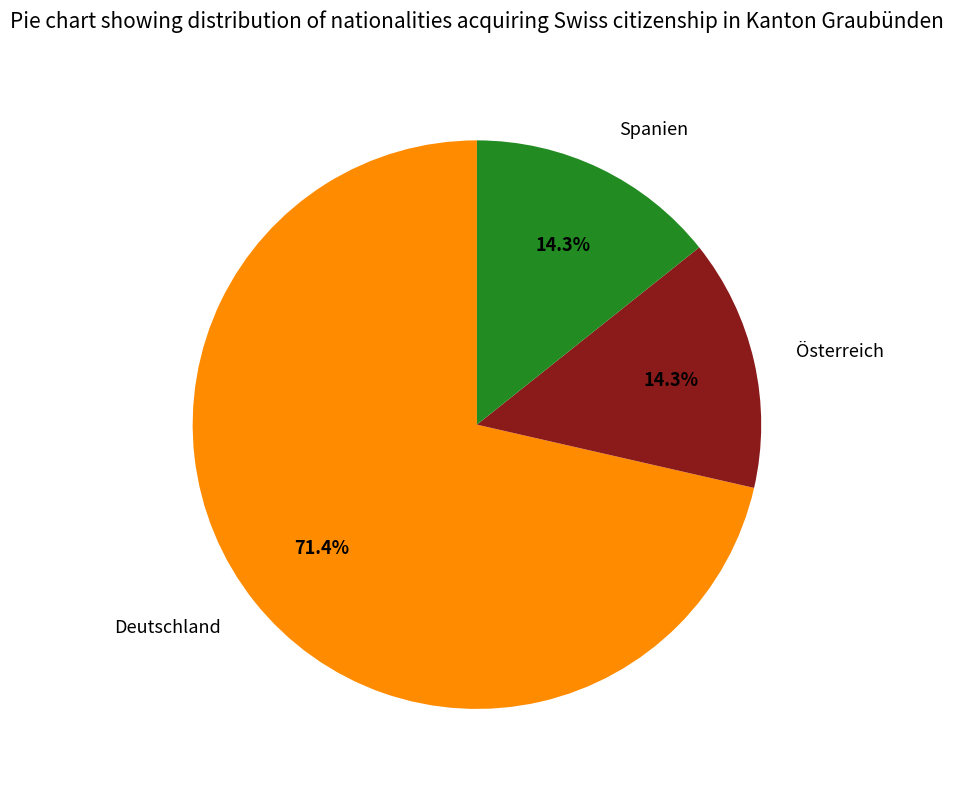

The Spanien slice represents 14% of the pie. True or false?

True